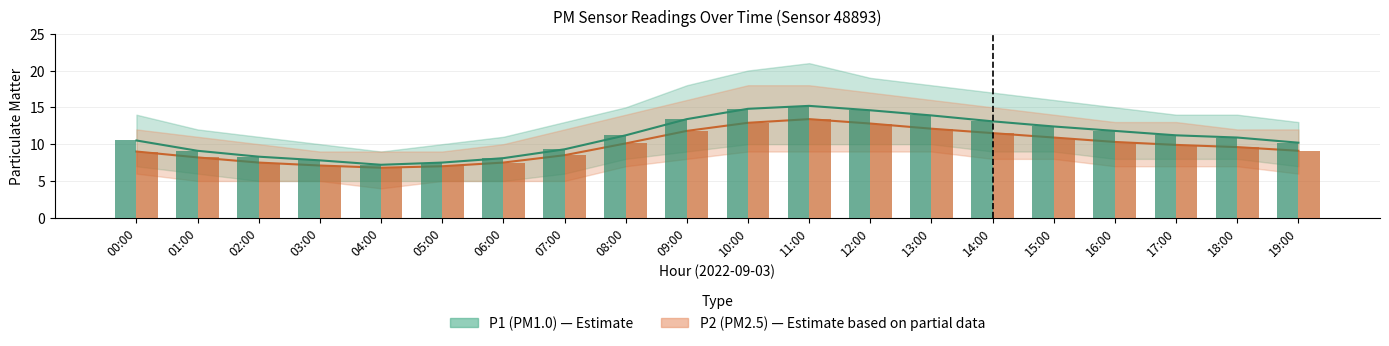

The P1 series shows 12.4 at 15:00. True or false?

True